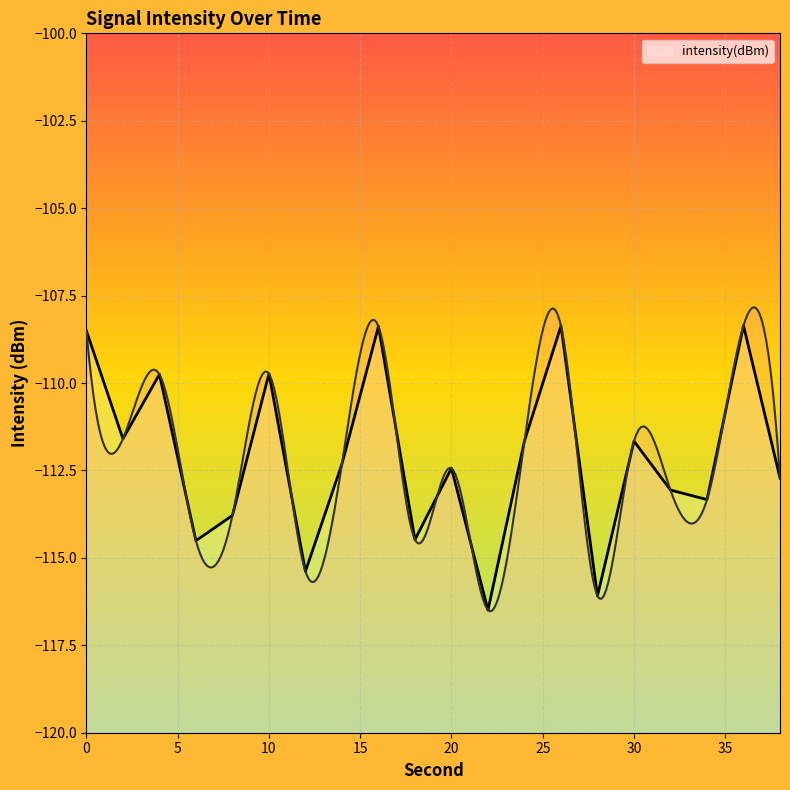

Rank the categories by value from highest to lowest.

36, 26, 16, 0, 10, 4, 2, 24, 30, 14, 20, 38, 32, 34, 8, 18, 6, 12, 28, 22